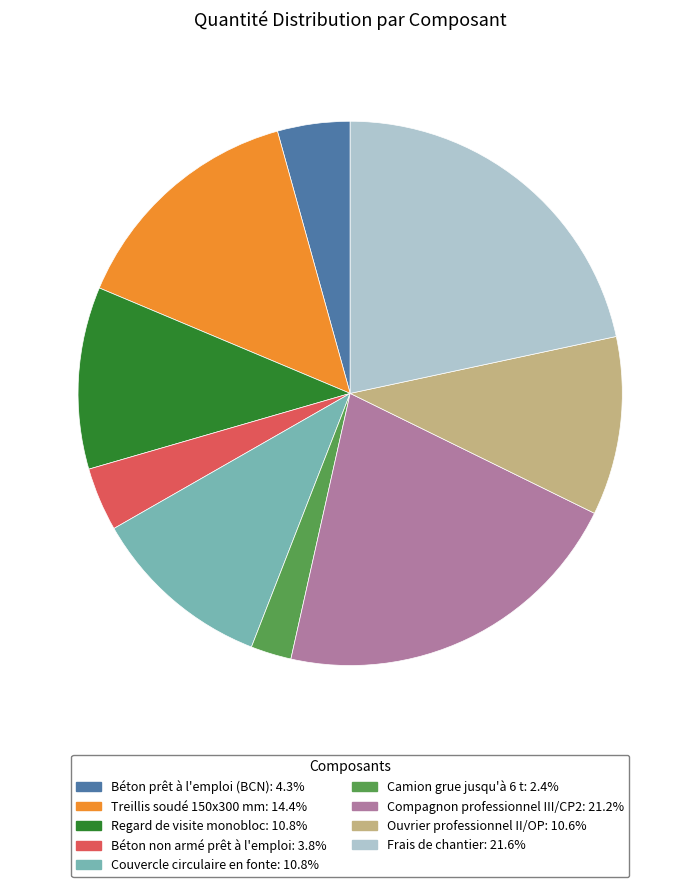

Is the sum of Compagnon professionnel III/CP2 and Frais de chantier greater than half?

No